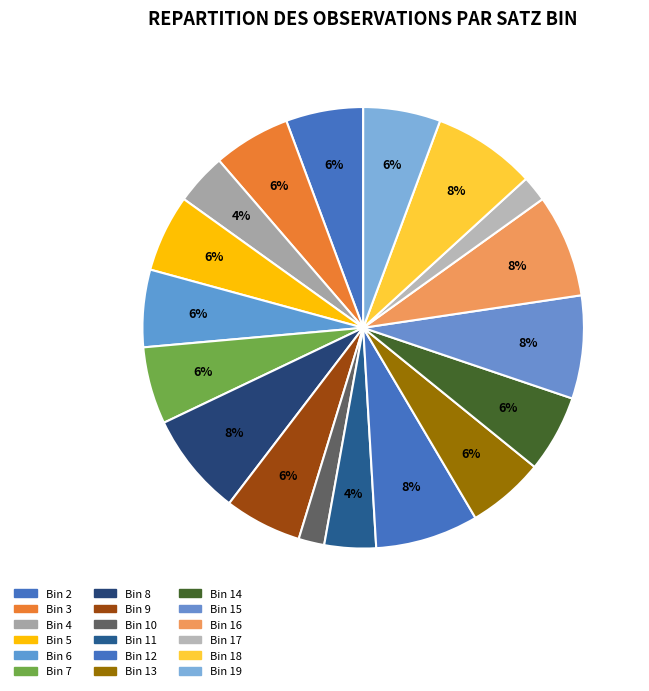

How many segments does this pie chart have?

18